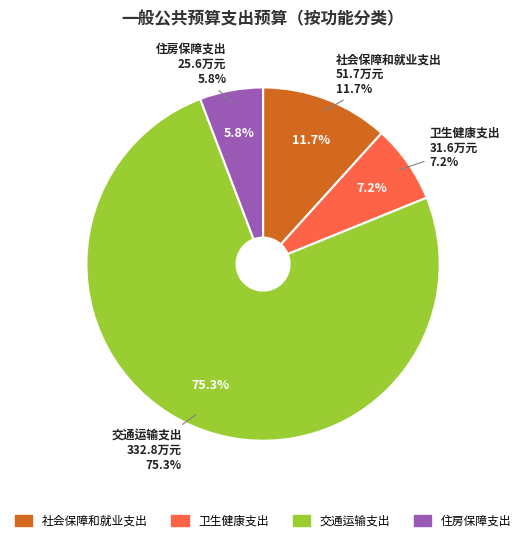

How many segments does this pie chart have?

4